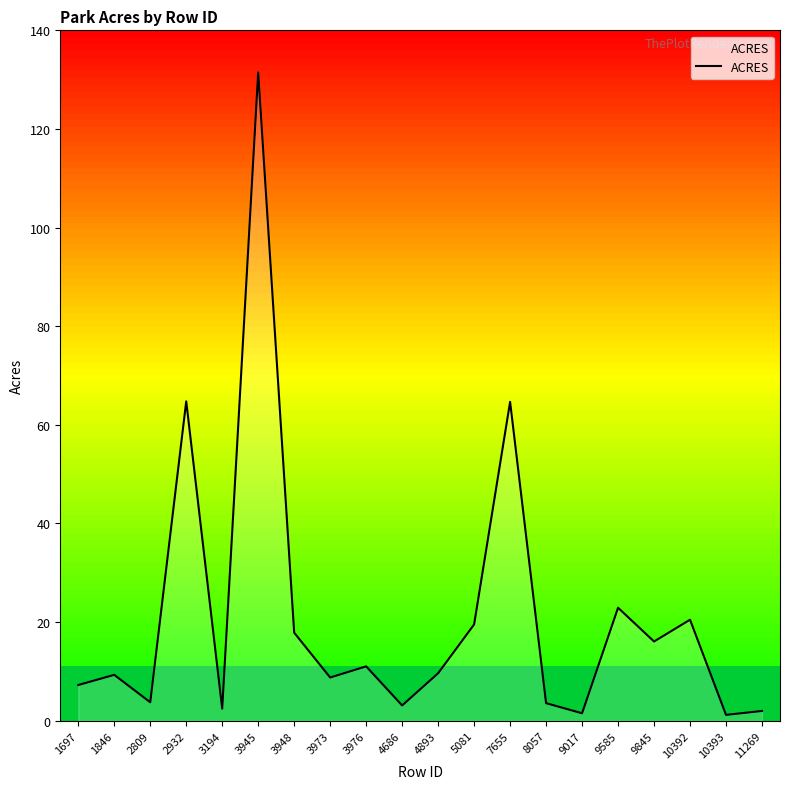

What value does the data have at 3976?

11.0